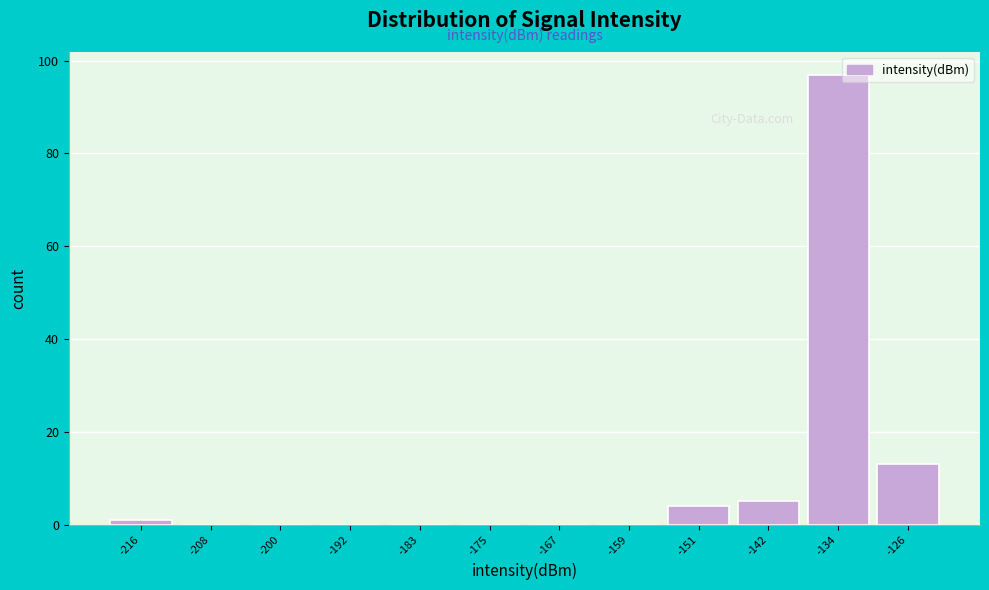

Reading left to right, list all the values displayed in this chart.

-216=1	-208=0	-200=0	-192=0	-183=0	-175=0	-167=0	-159=0	-151=4	-142=5	-134=97	-126=13